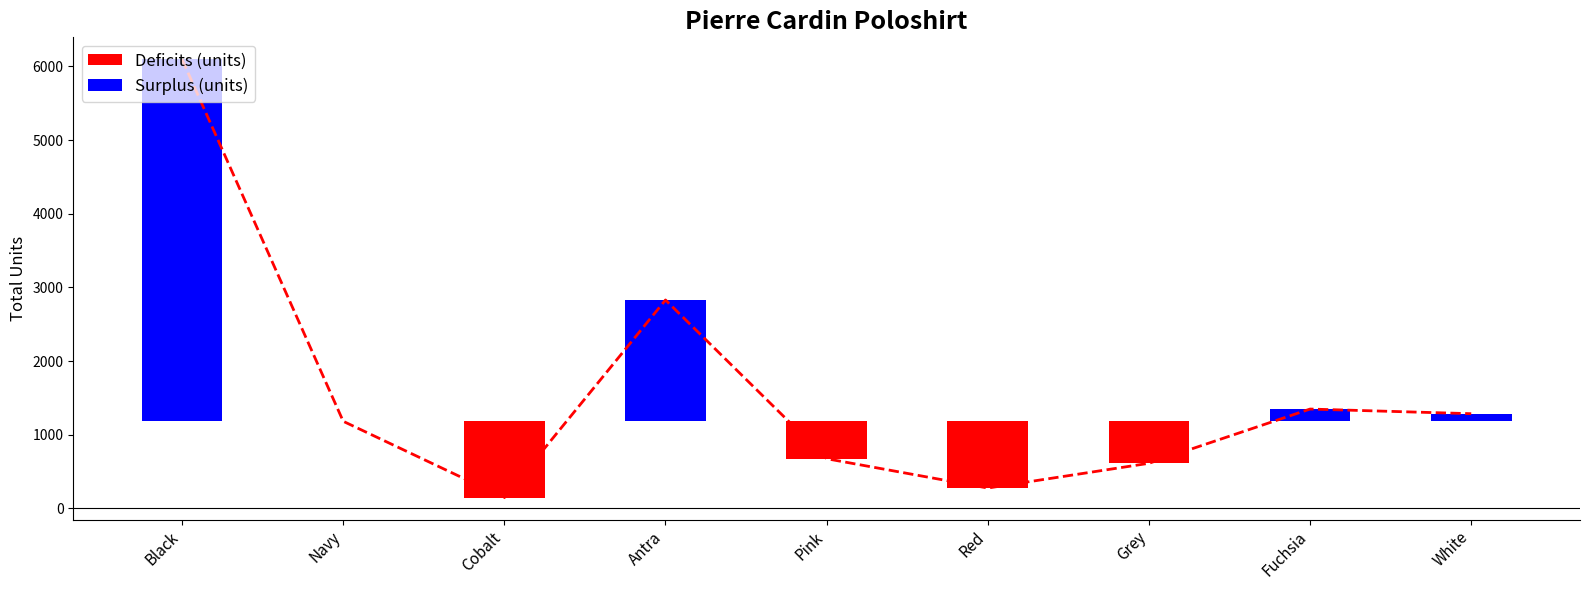

List the labels in order of Deficits (units) value, largest first.

Black, Navy, Antra, Fuchsia, White, Pink, Grey, Red, Cobalt